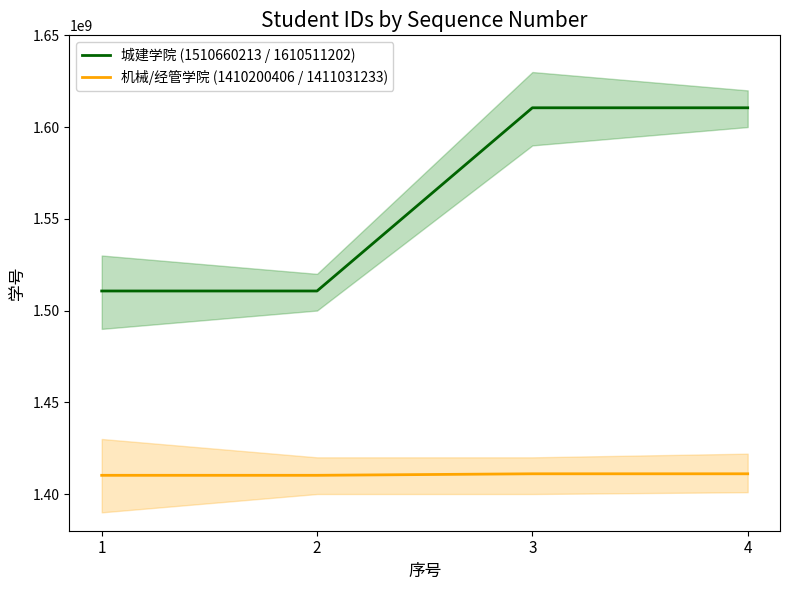

What is the value of the 机械/经管学院 (1410200406 / 1411031233) point at the 2nd from the left?

1410200406